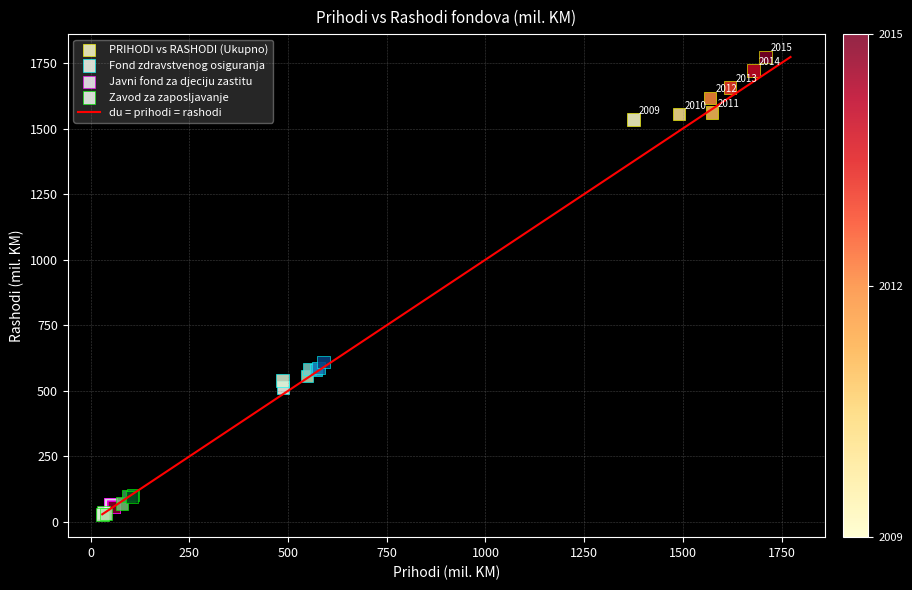

Which series reaches the maximum Y coordinate?

PRIHODI vs RASHODI (Ukupno)